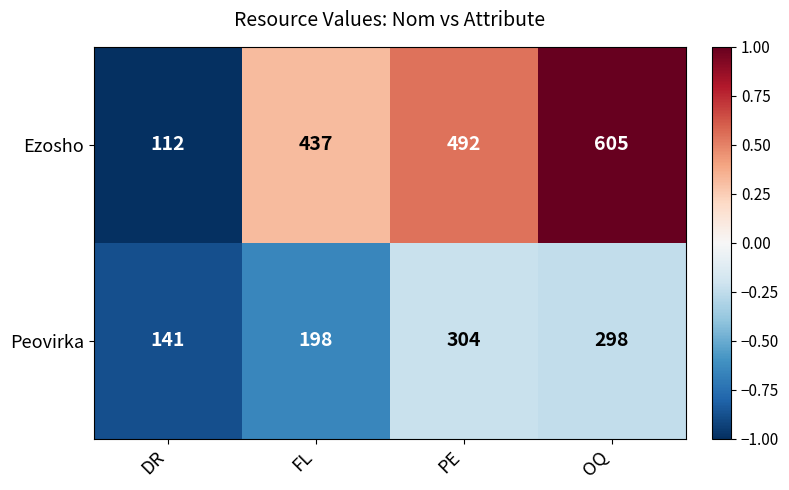

What is the spread (max minus min) of values at PE?

188